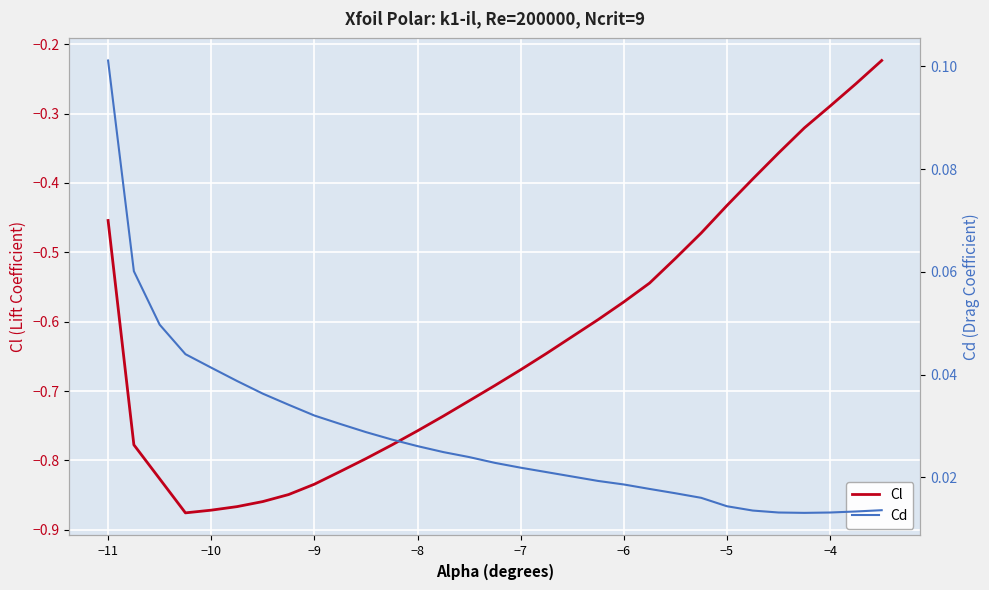

At how many categories does at least one series exceed 0?

30